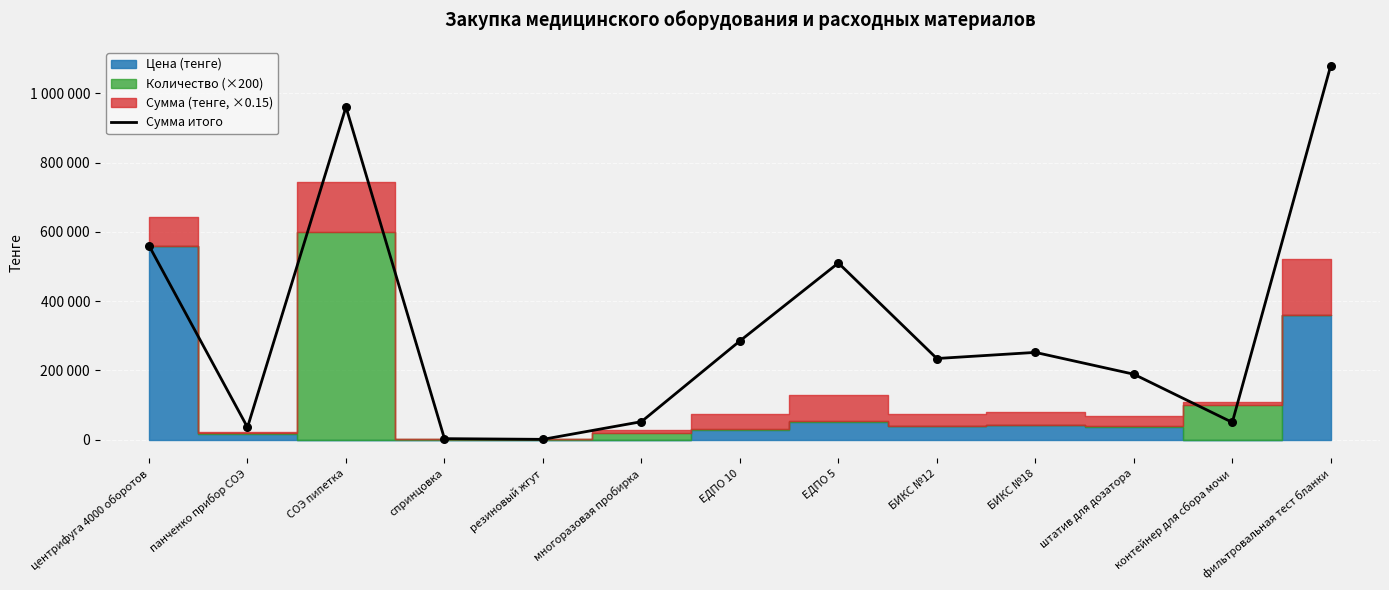

Between штатив для дозатора and контейнер для сбора мочи, which is larger?

штатив для дозатора